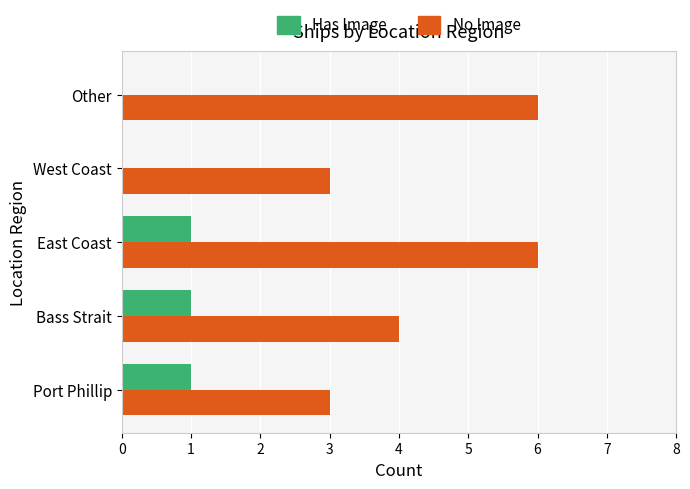

What is the approximate value of No Image at Other?

6